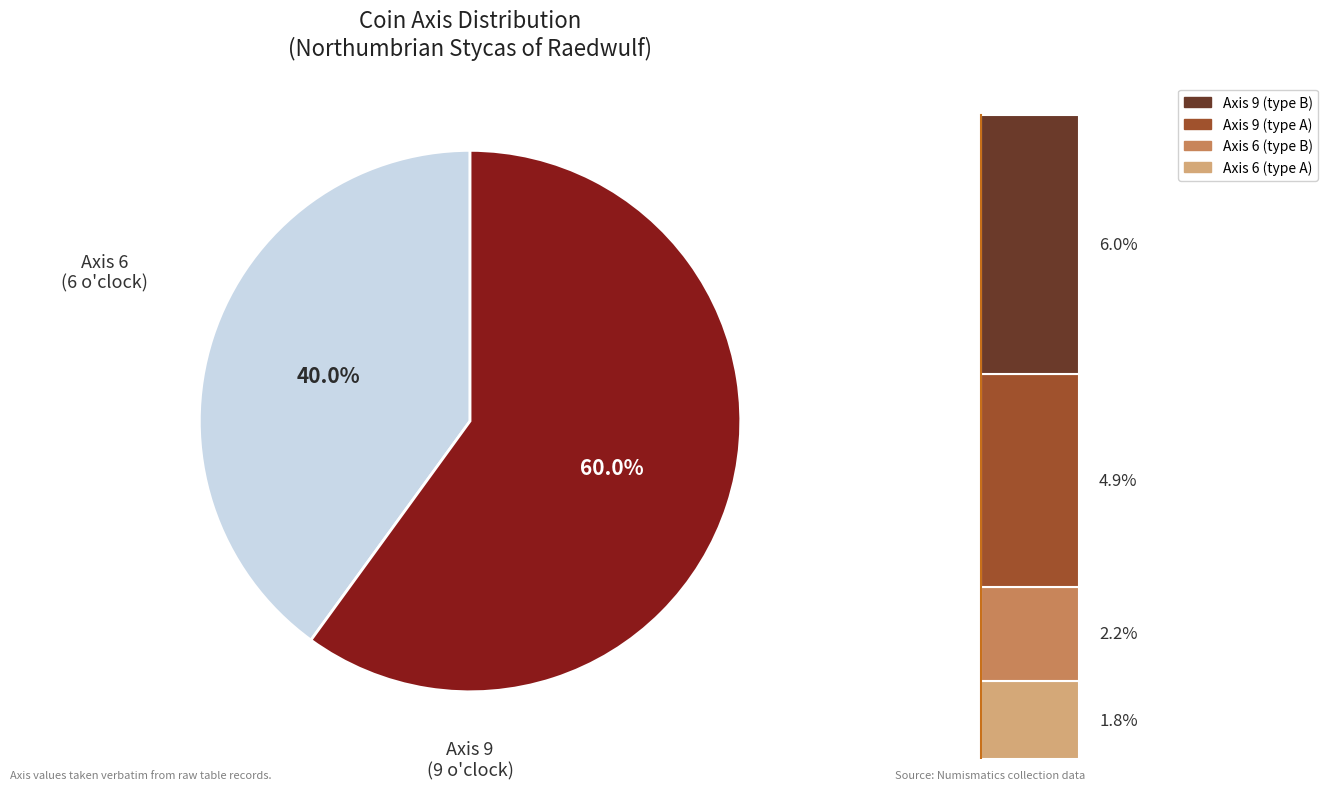

Do Axis 6 and Axis 9 together represent more than half of the pie?

Yes